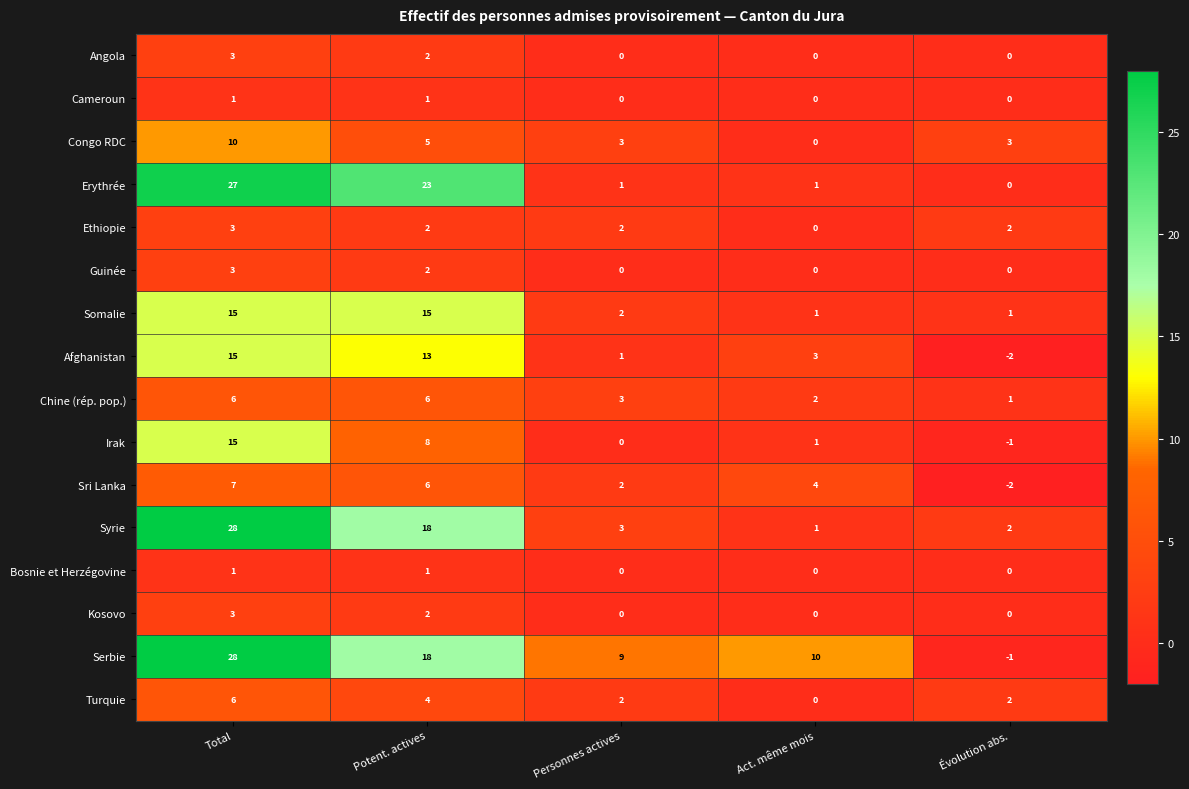

Count the Bosnie et Herzégovine values in the range 0 to 1.

5